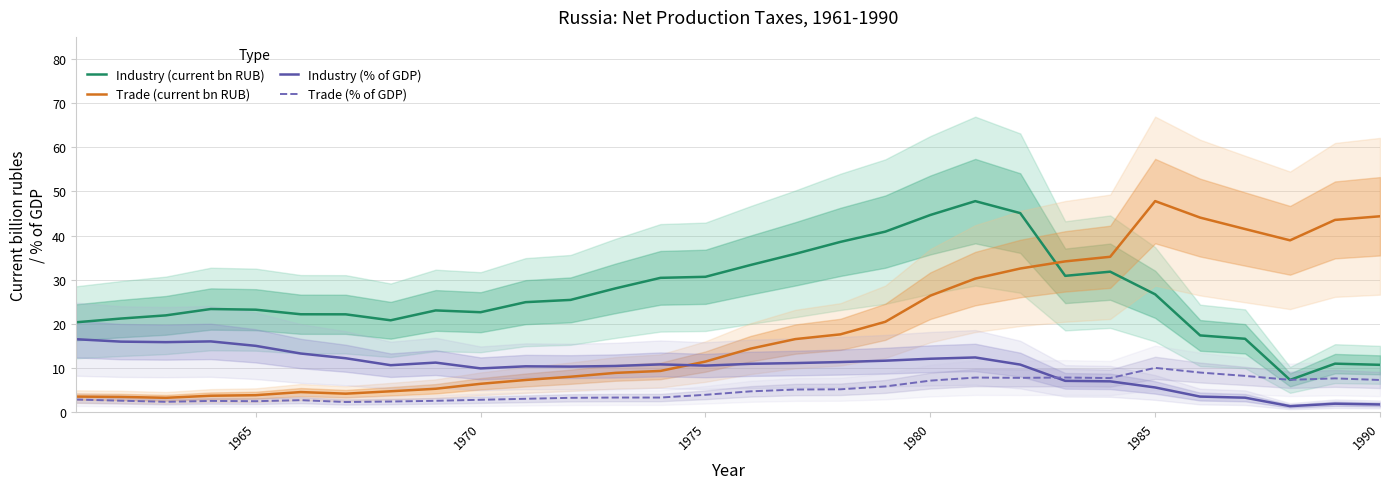

What is the value of the Industry (% of GDP) point at the 6th from the left?

13.3